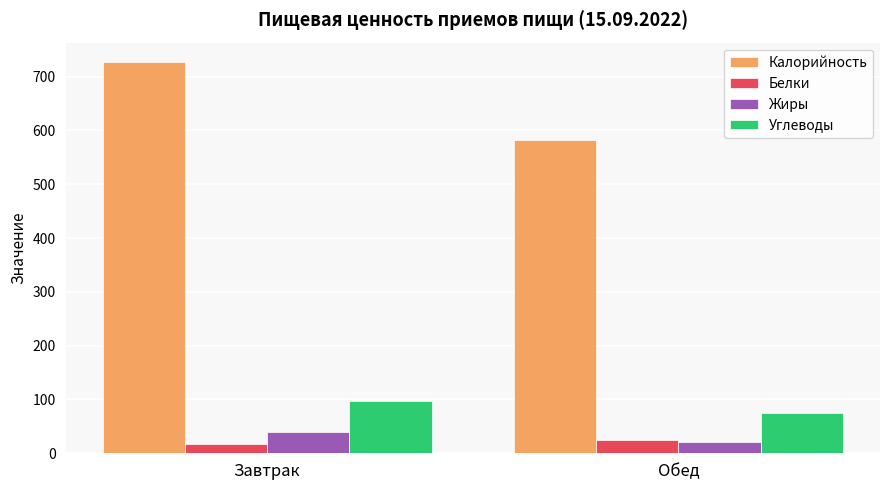

What are all the series names shown in the legend?

Калорийность, Белки, Жиры, Углеводы